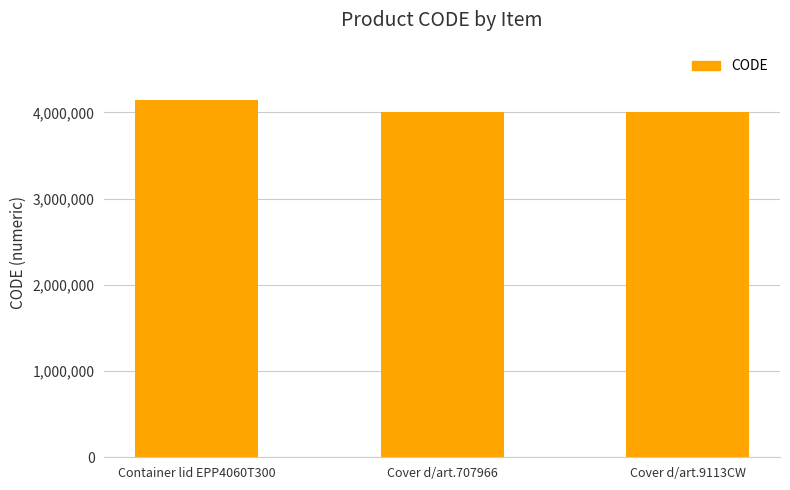

Is it true that the value at Cover d/art.707966 is 4011520?

True